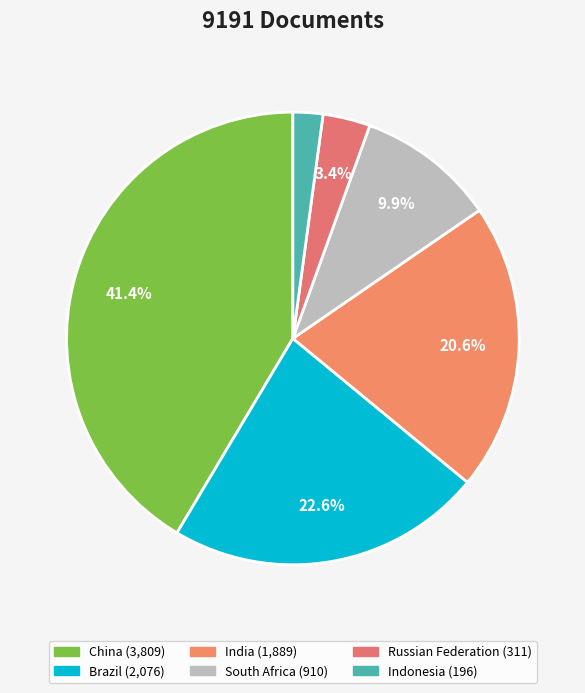

What percentage is the China slice, to the nearest percent?

41%